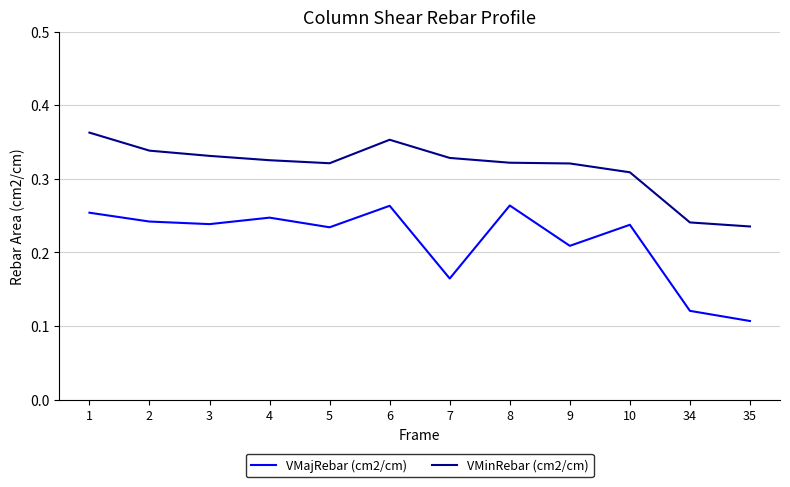

True or false: VMinRebar (cm2/cm) and VMajRebar (cm2/cm) intersect in this chart.

False